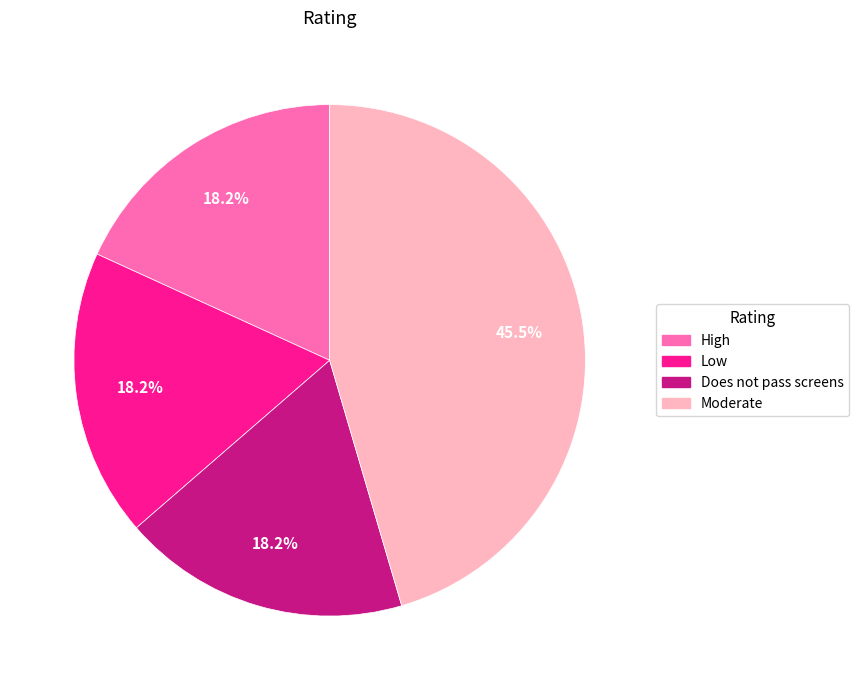

Does Low represent more than half of the total?

No